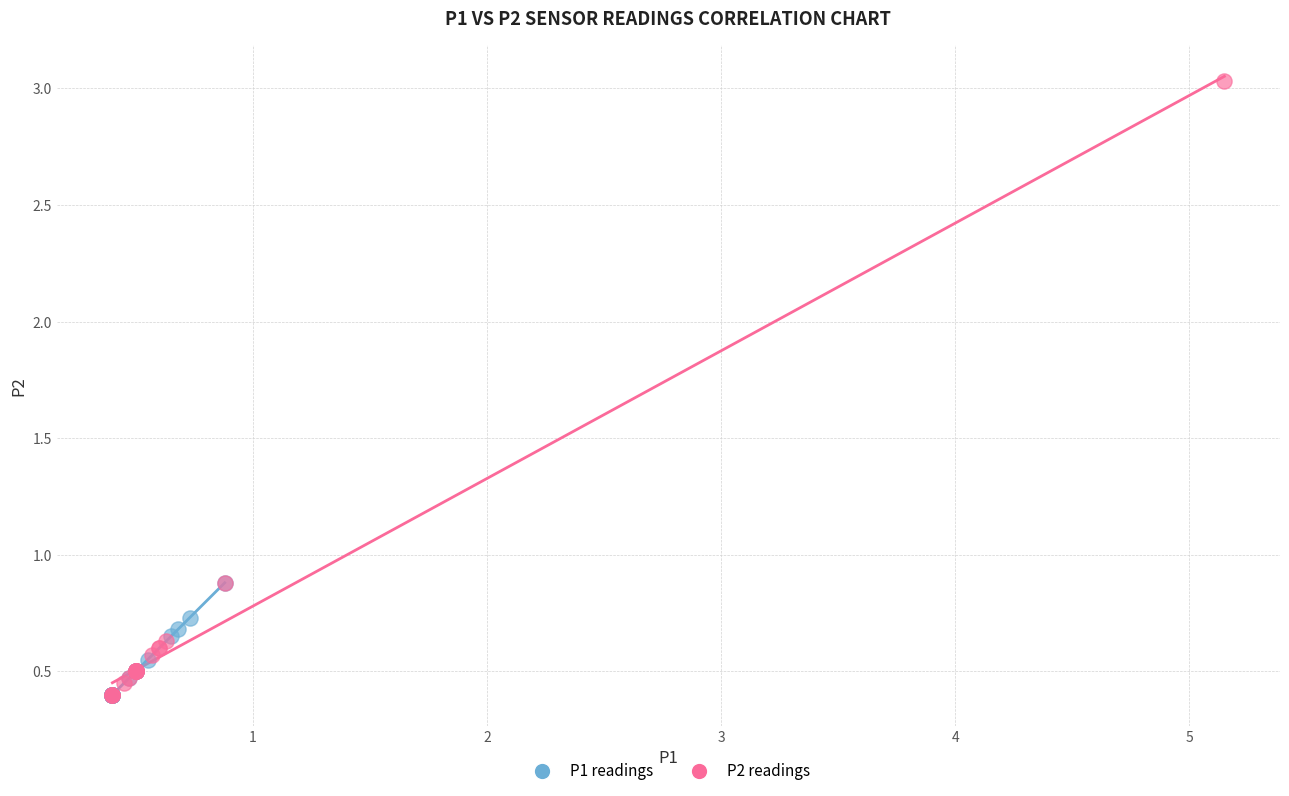

Which series contains the highest Y value?

P2 readings